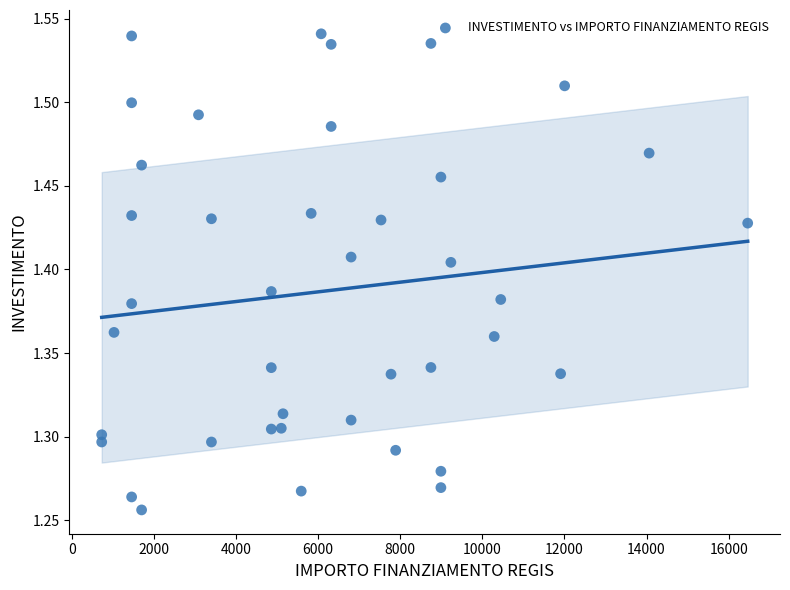

What is the range of X values (max minus min)?

15735.0